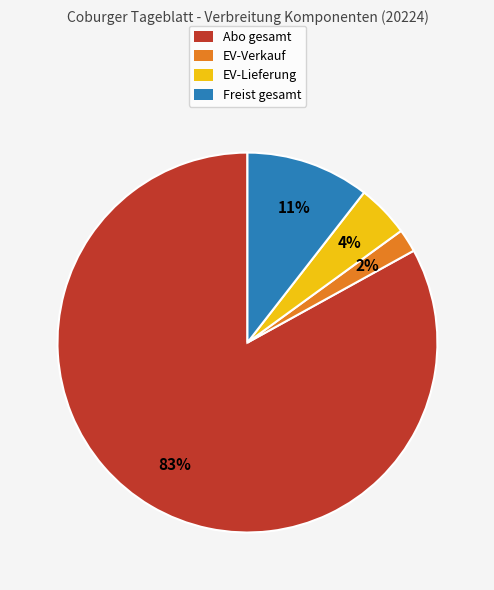

To the nearest percent, what is the difference between the largest and smallest slice percentages?

81%